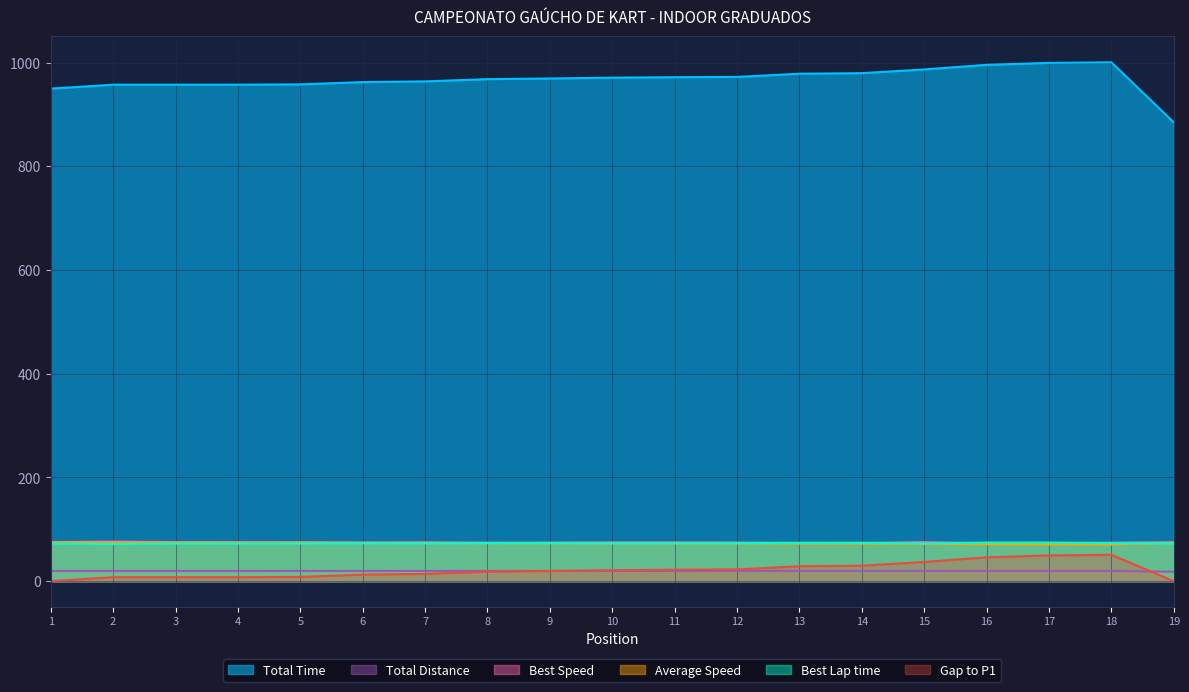

Is it true that Average Speed equals 74.1 at 3?

True